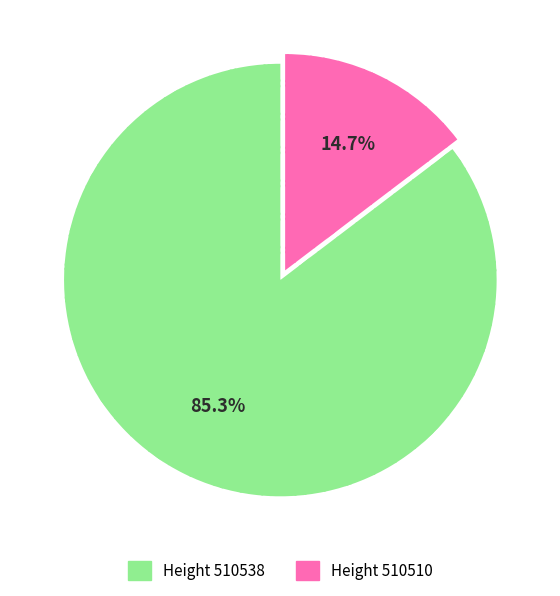

Is there any slice that represents more than half of the pie?

Yes